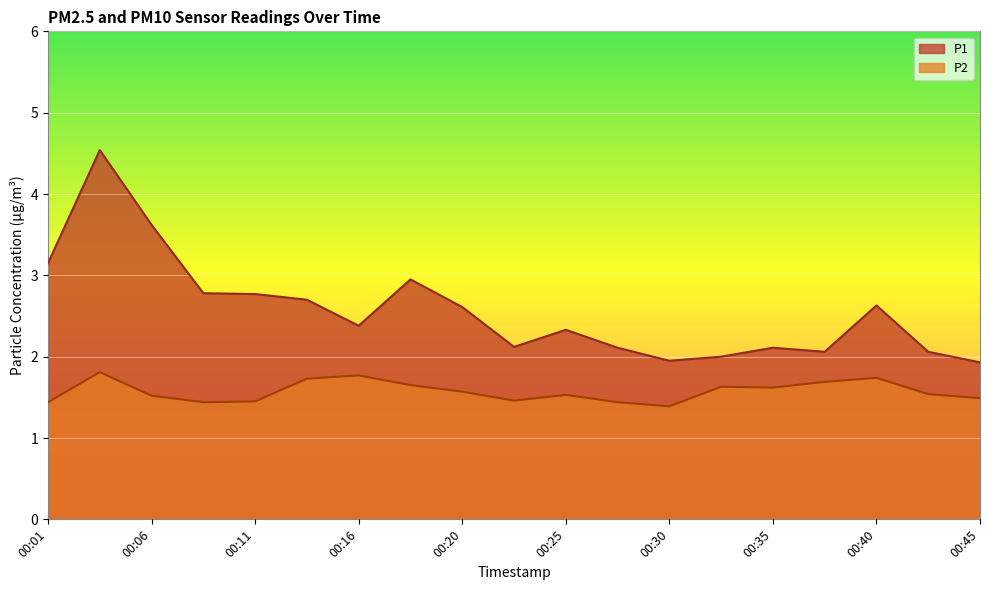

True or false: P2 has more than 1 points higher than both neighbors.

True